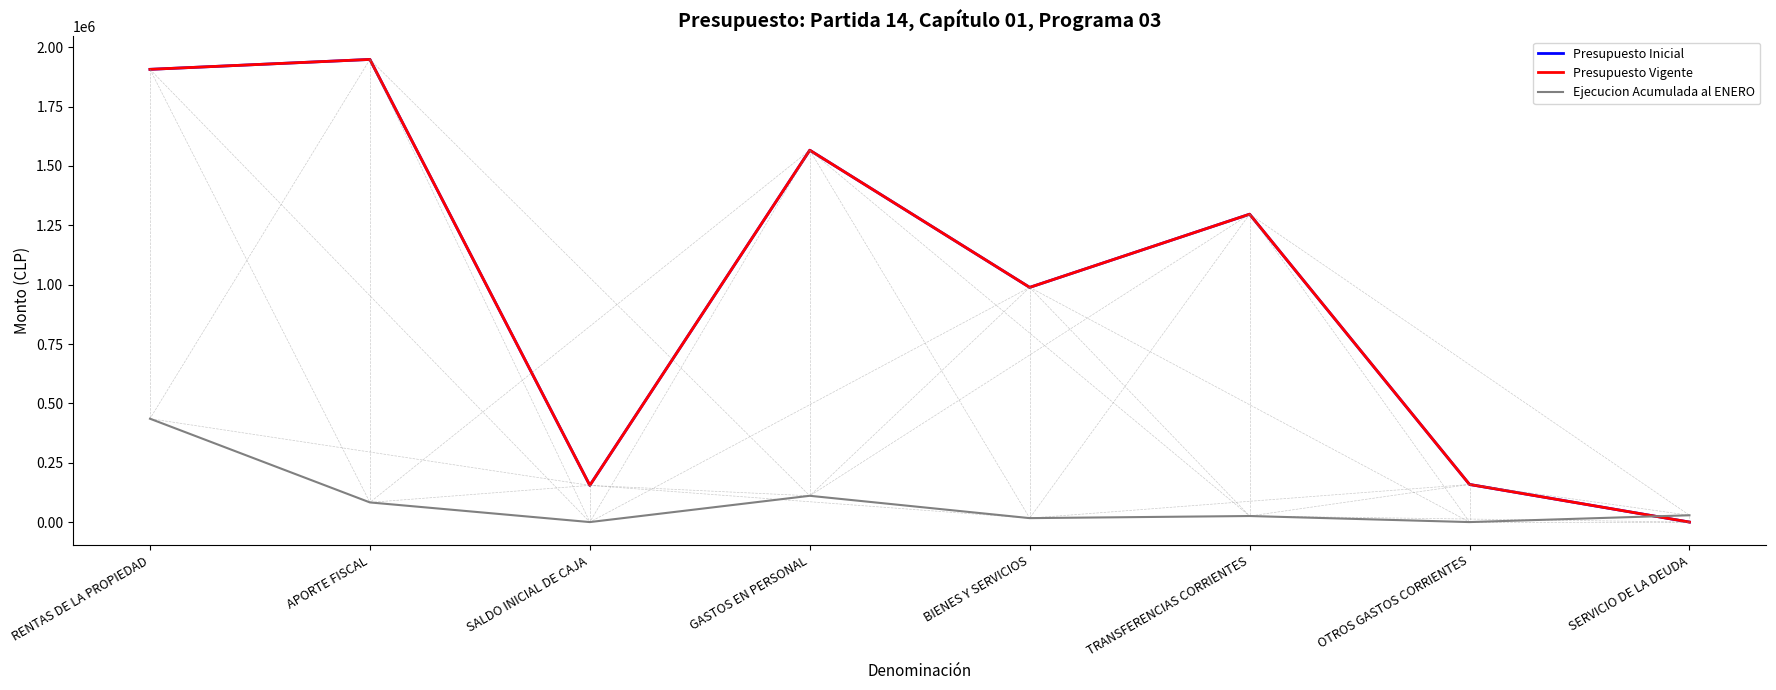

Where is Presupuesto Inicial nearest to the value 974416?

BIENES Y SERVICIOS